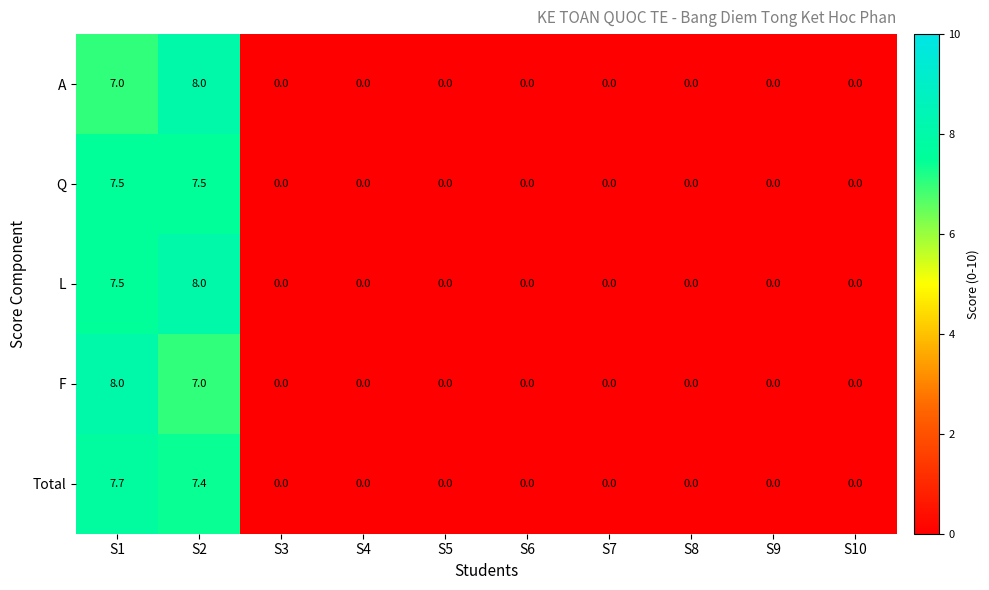

What is the maximum value shown in the chart?

8.0